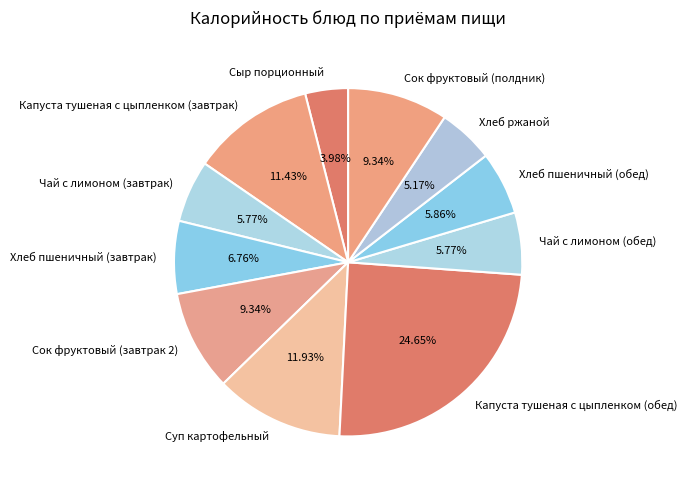

To the nearest percent, what is the difference between the Чай с лимоном (обед) and Капуста тушеная с цыпленком (завтрак) slice percentages?

6%